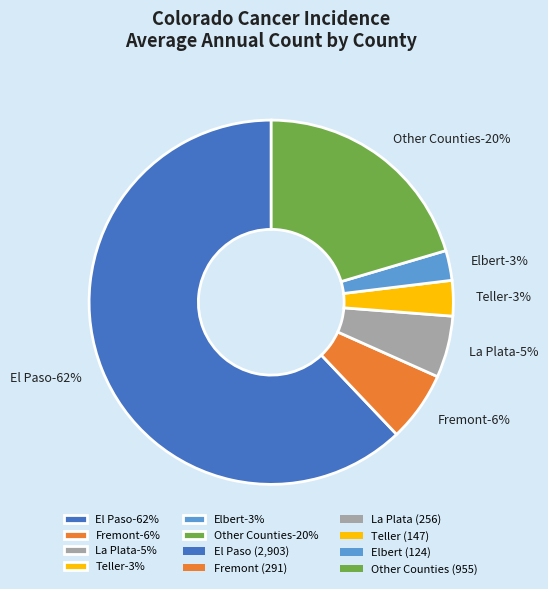

Which slice is the largest?

El Paso